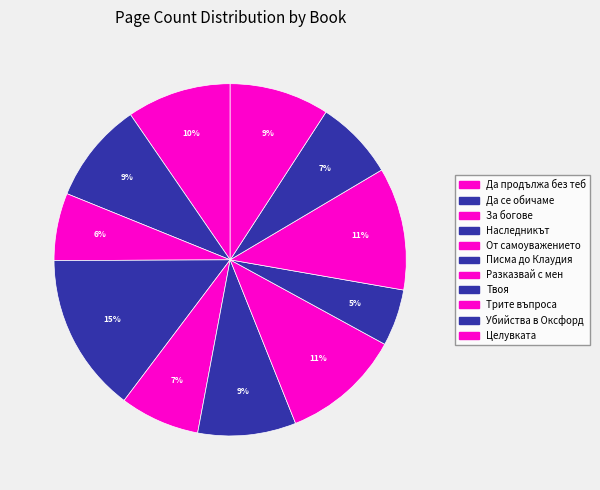

To the nearest percent, what portion does За богове represent?

6%